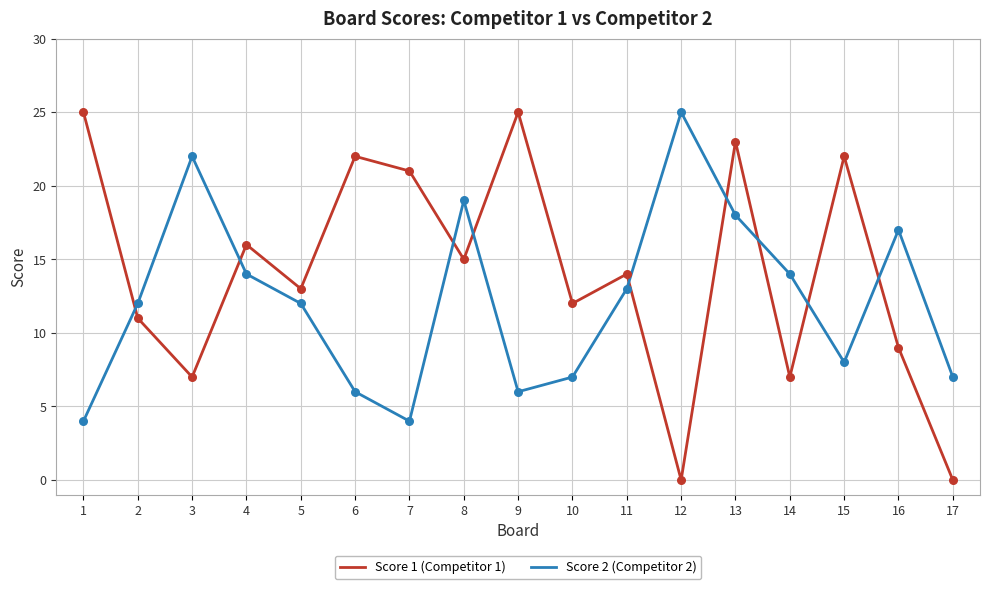

Between 1 and 8, which series saw the biggest shift?

Score 2 (Competitor 2)